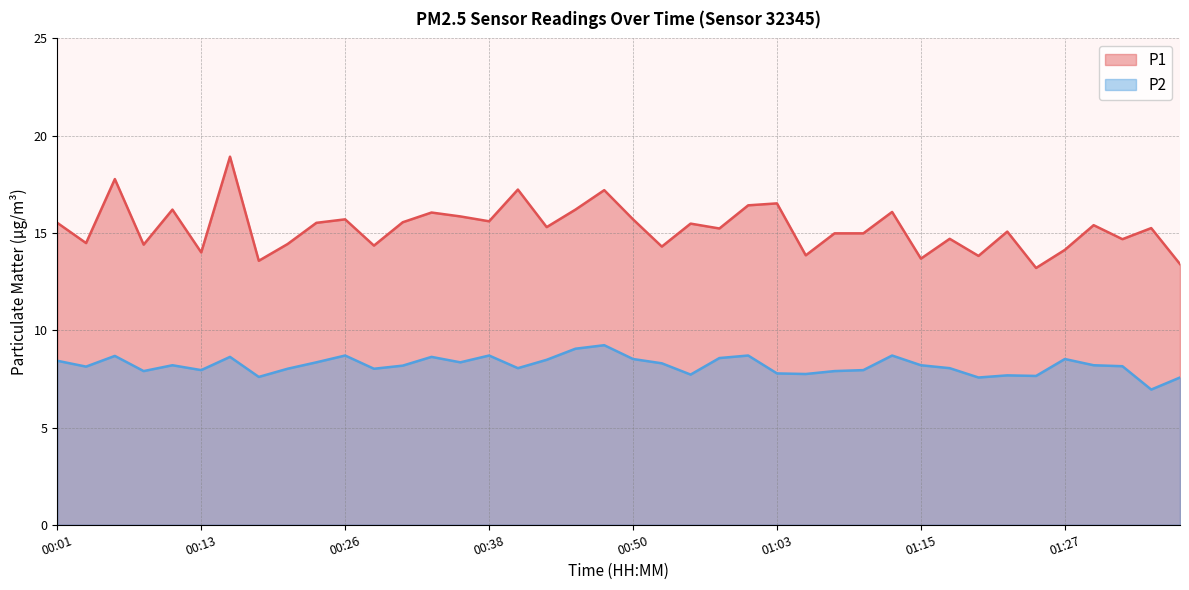

Rank the categories by P2 value from highest to lowest.

00:48, 00:45, 00:26, 00:38, 01:00, 01:12, 00:06, 00:16, 00:33, 00:58, 00:50, 01:27, 00:43, 00:01, 00:23, 00:36, 00:53, 00:11, 01:15, 01:30, 00:31, 01:32, 00:03, 00:40, 01:17, 00:21, 00:28, 00:13, 01:10, 00:08, 01:07, 01:03, 01:05, 00:55, 01:22, 01:25, 00:18, 01:20, 01:37, 01:35